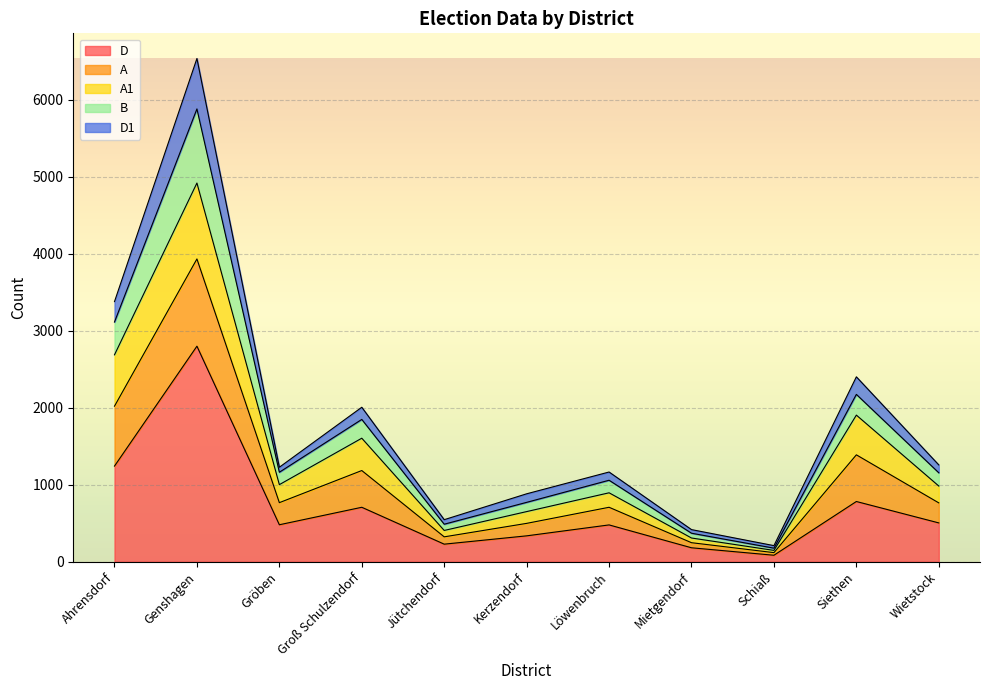

What are all the series names shown in the legend?

D, A, A1, B, D1